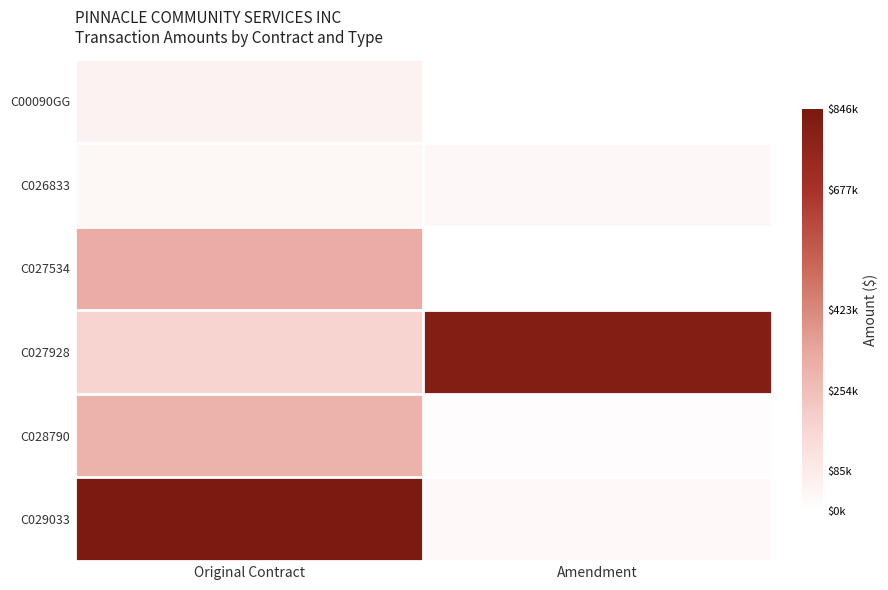

Which label corresponds to the largest value in the chart?

Original Contract